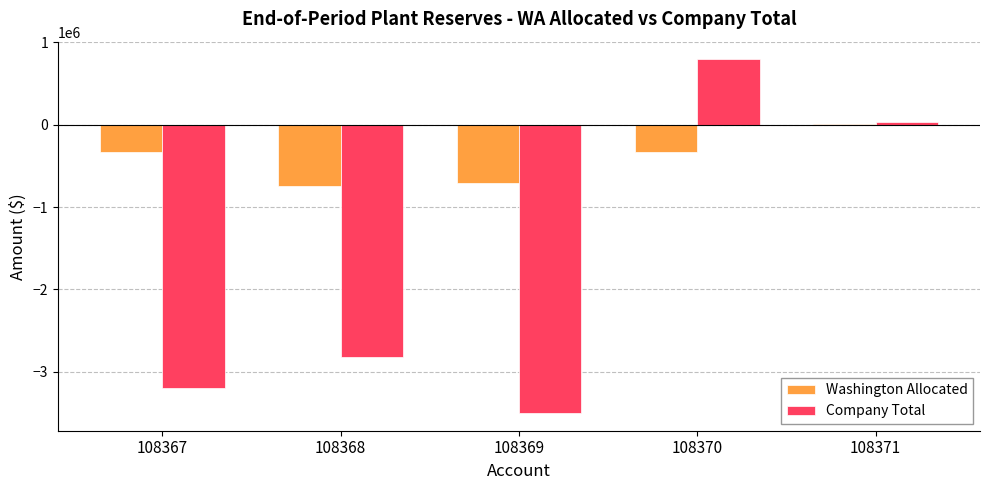

Which series has the largest total across all categories?

Washington Allocated